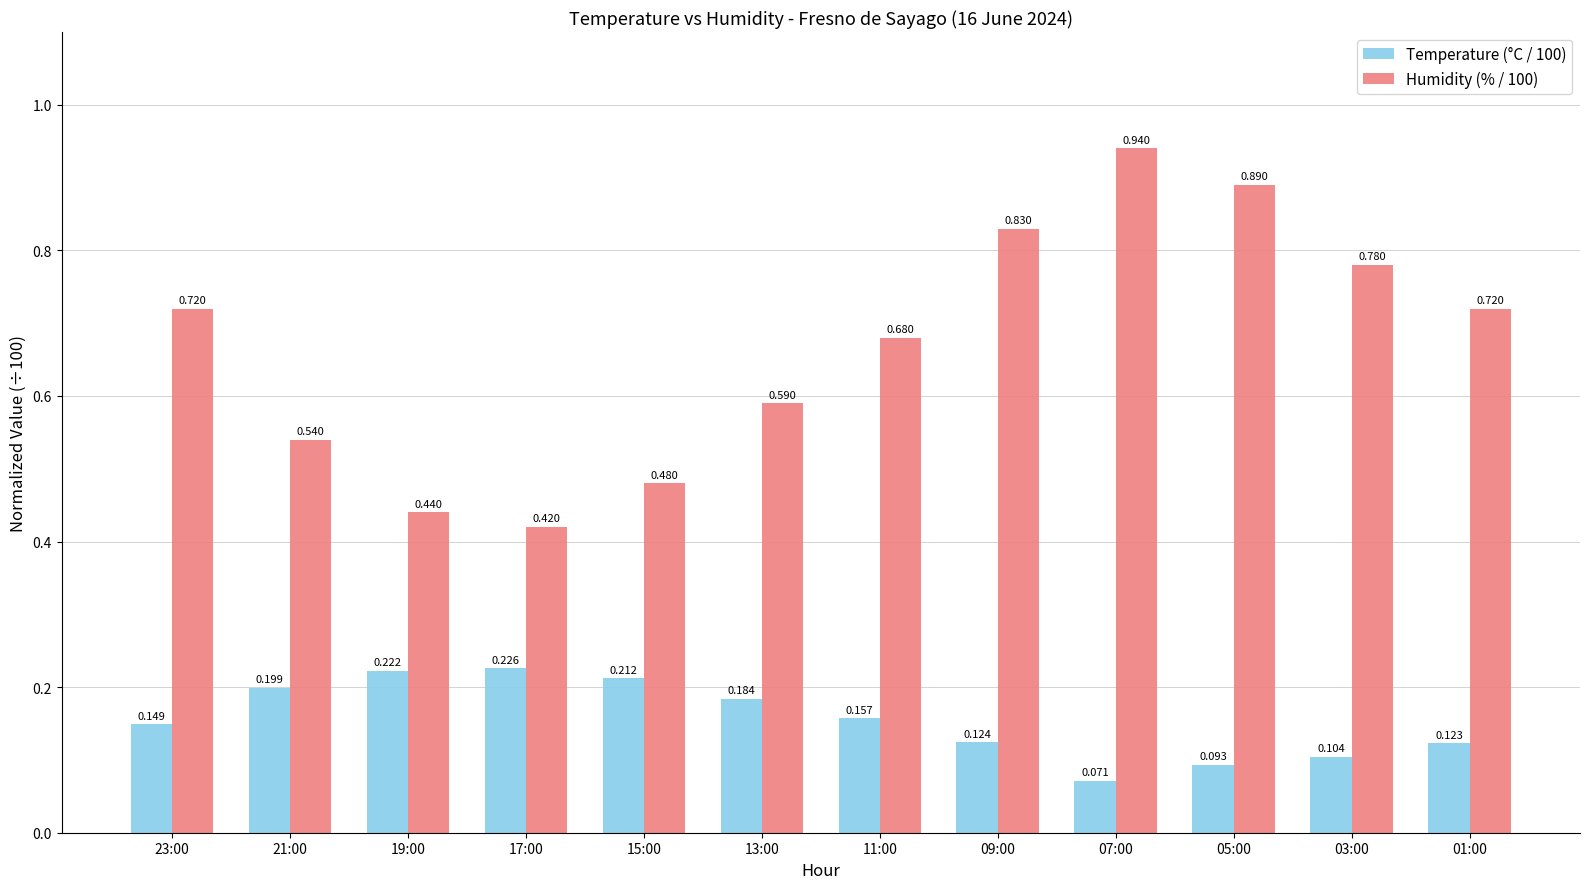

What is the label of the 4th bar from the left?

17:00